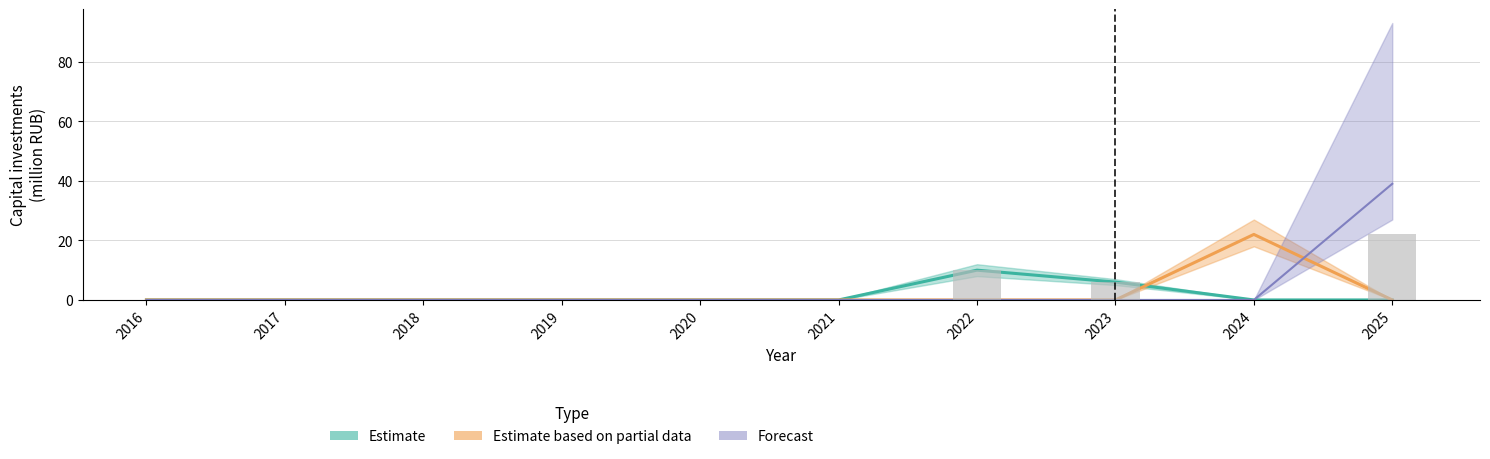

Reading left to right, list all the values displayed in this chart.

Estimate: 0	0	0	0	0	0	10	6	0	0
Estimate based on partial data: 0	0	0	0	0	0	0	0	22	0
Forecast: 0	0	0	0	0	0	0	0	0	39